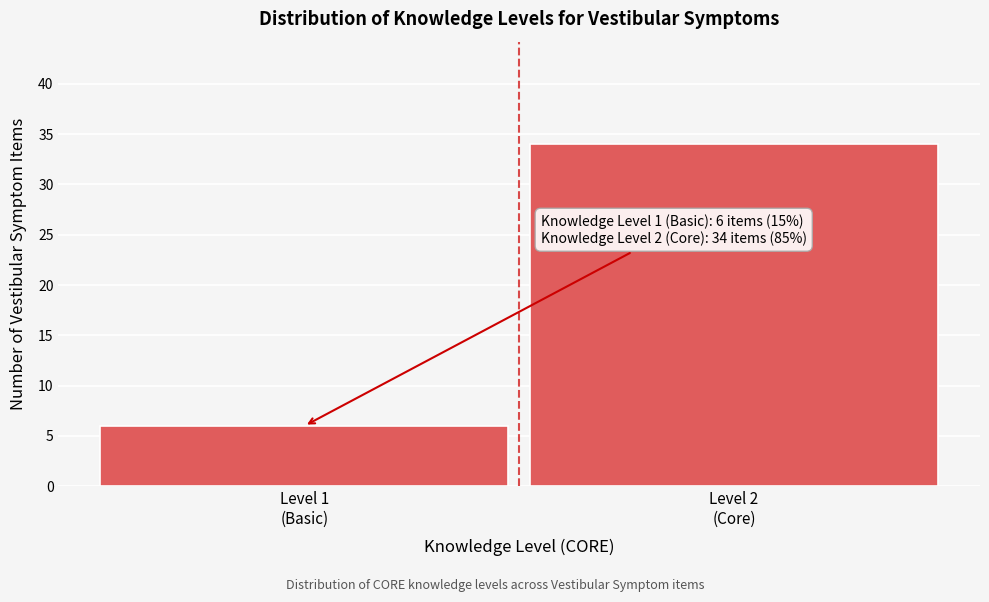

Reading right to left, transcribe all the data shown in this chart.

34	6